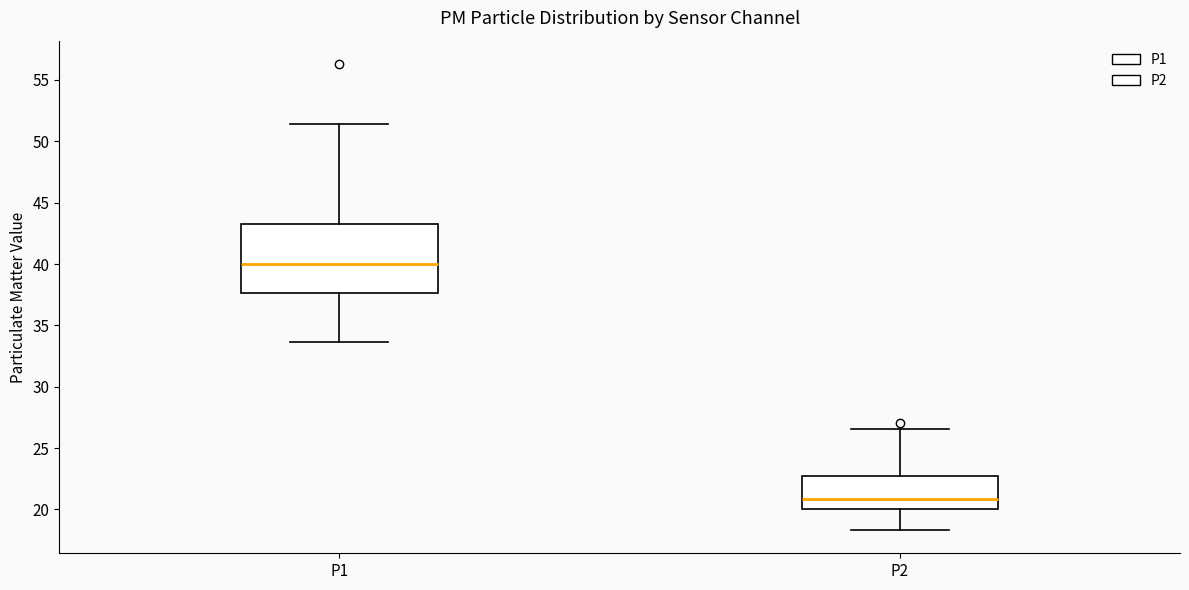

Where is the upper edge of the box for P2 on the y-axis? The values are not printed on the chart, so give them approximately, as read against the axis.

22.5